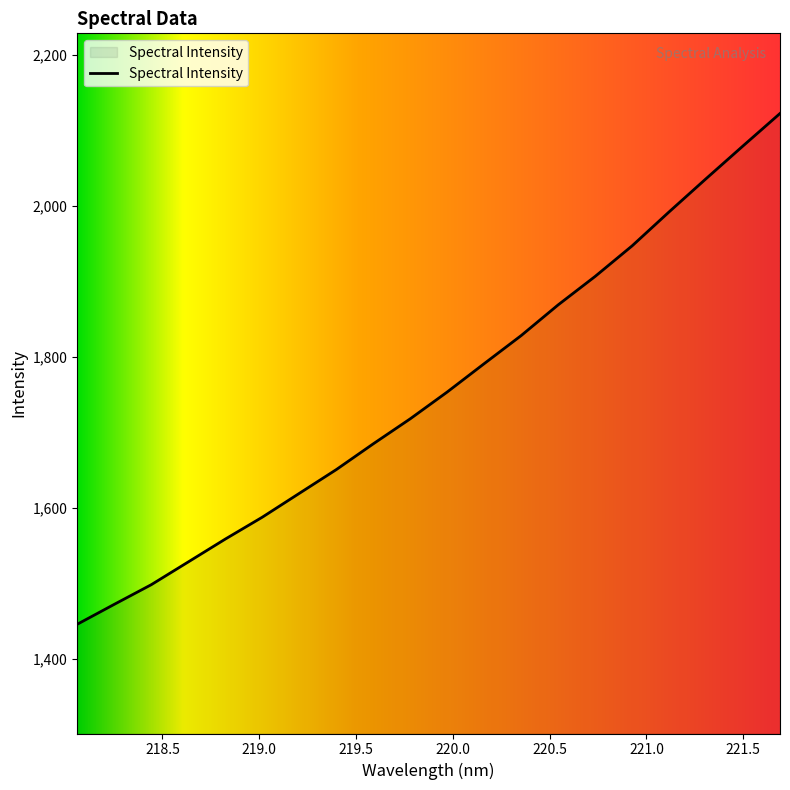

What is the maximum value shown in the chart?

2122.9